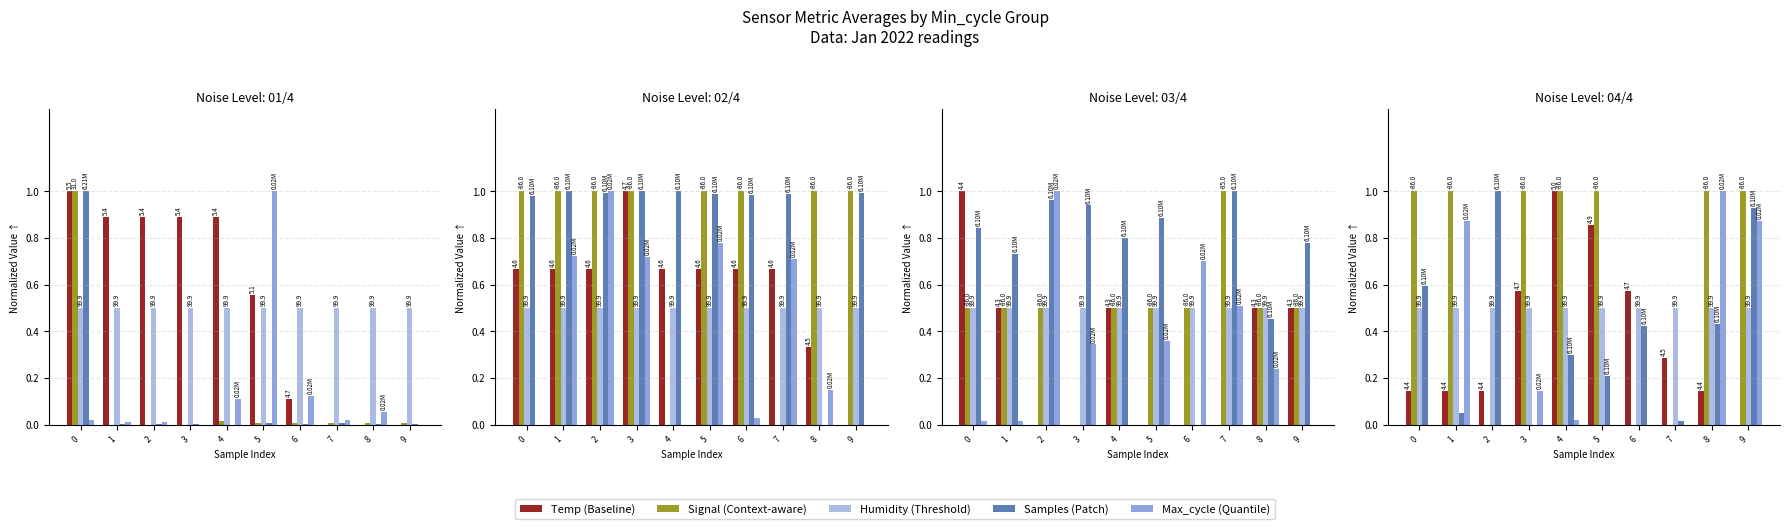

Does the chart contain any negative values?

No